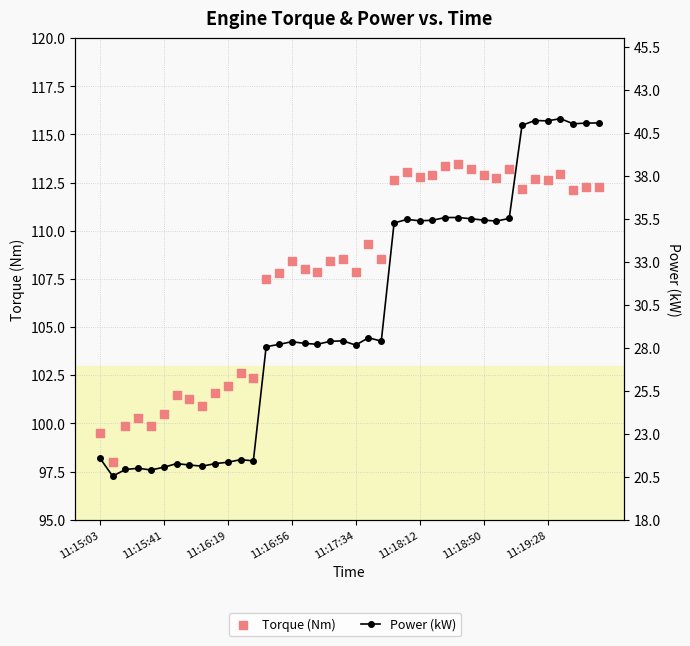

What are all the series names shown in the legend?

Torque (Nm), Power (kW)